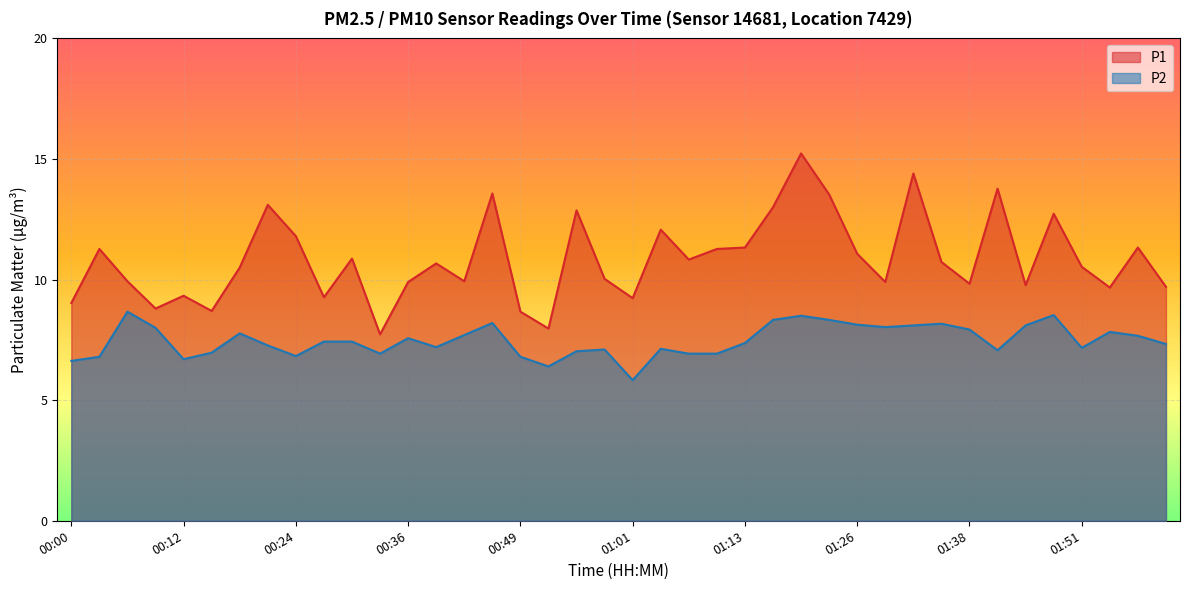

Where is the first local minimum for P2?

00:12